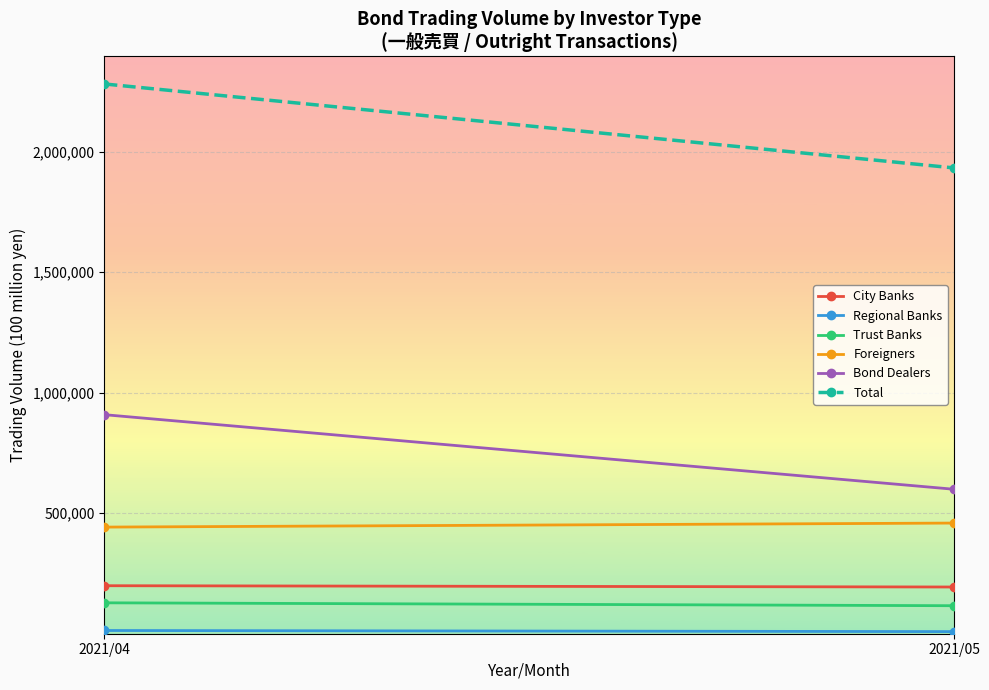

What is the average value of the Bond Dealers series?

754276